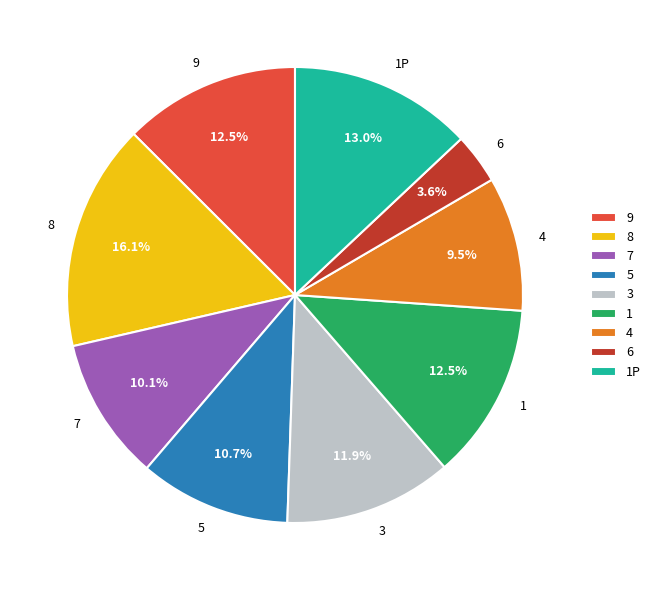

Which category has the smallest portion of the pie?

6